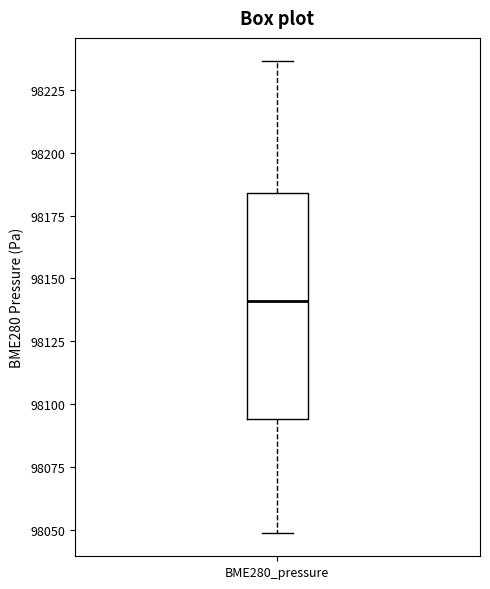

Where does the lower whisker of the box for BME280_pressure end on the y-axis? The values are not printed on the chart, so give them approximately, as read against the axis.

98050